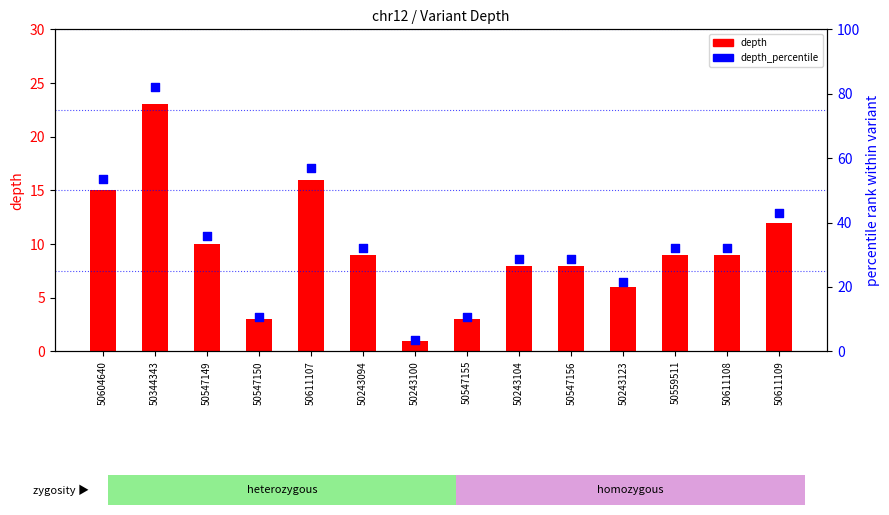

Which series has the widest spread of Y values?

depth_percentile